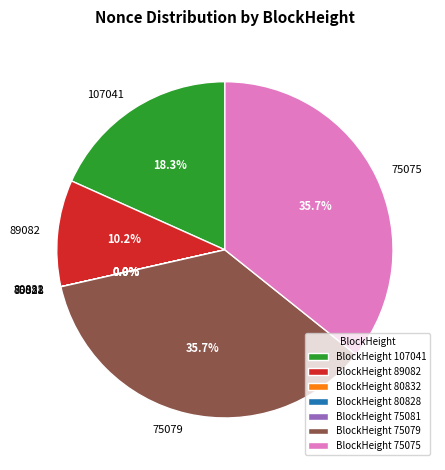

To the nearest percent, what is the average slice percentage?

14%